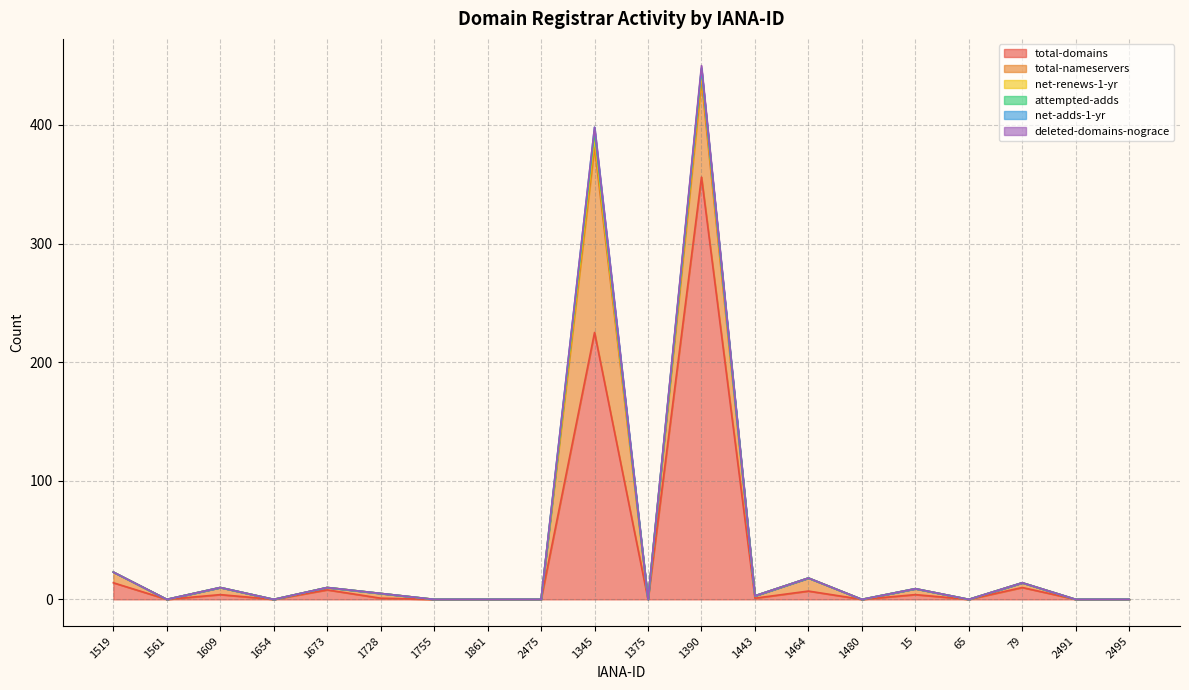

Between 65 and 2495, which series saw the biggest shift?

total-domains